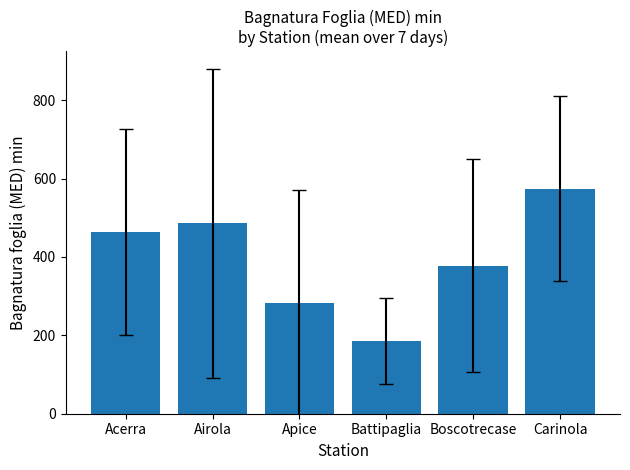

What is the sum of the values at Apice and Battipaglia?

468.4